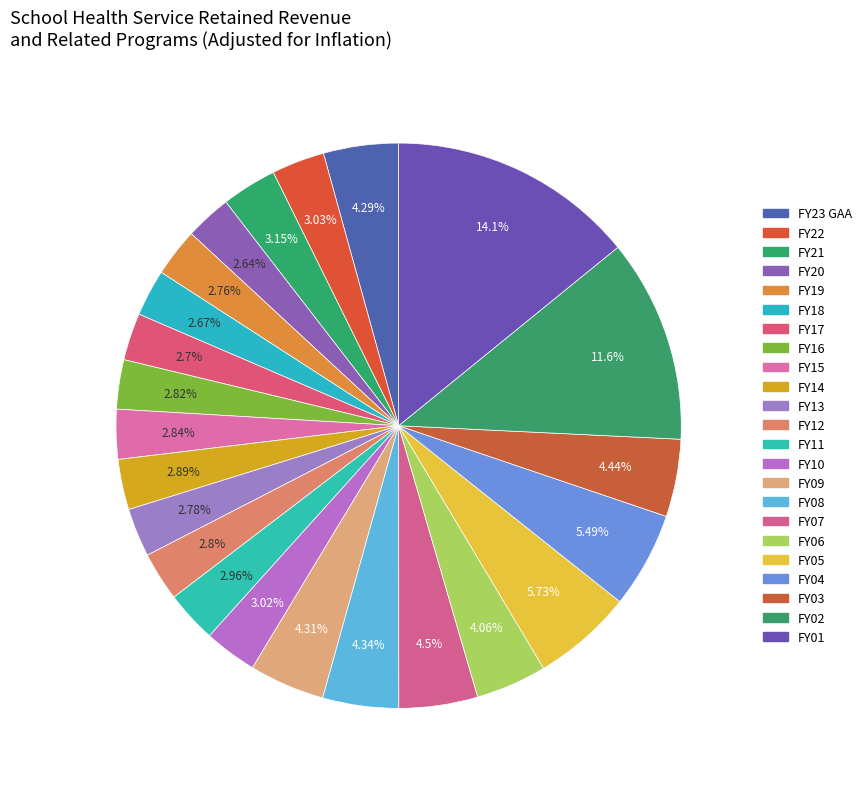

Count the number of slices in the pie.

23